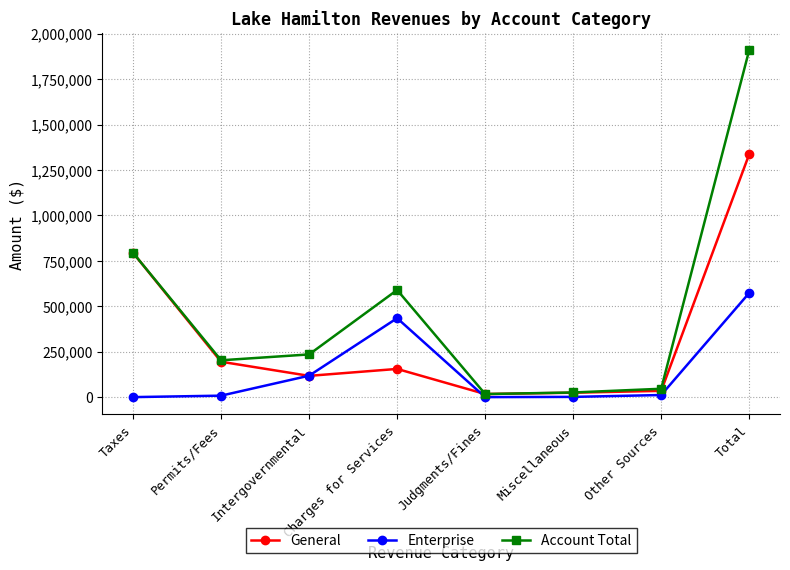

What are all the series names shown in the legend?

General, Enterprise, Account Total